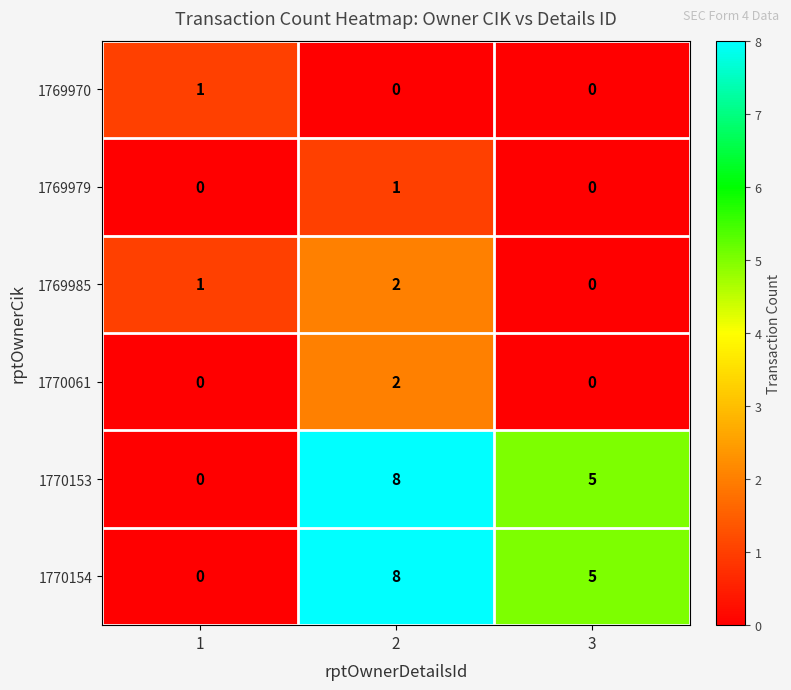

What is the spread (max minus min) of values at 3?

5